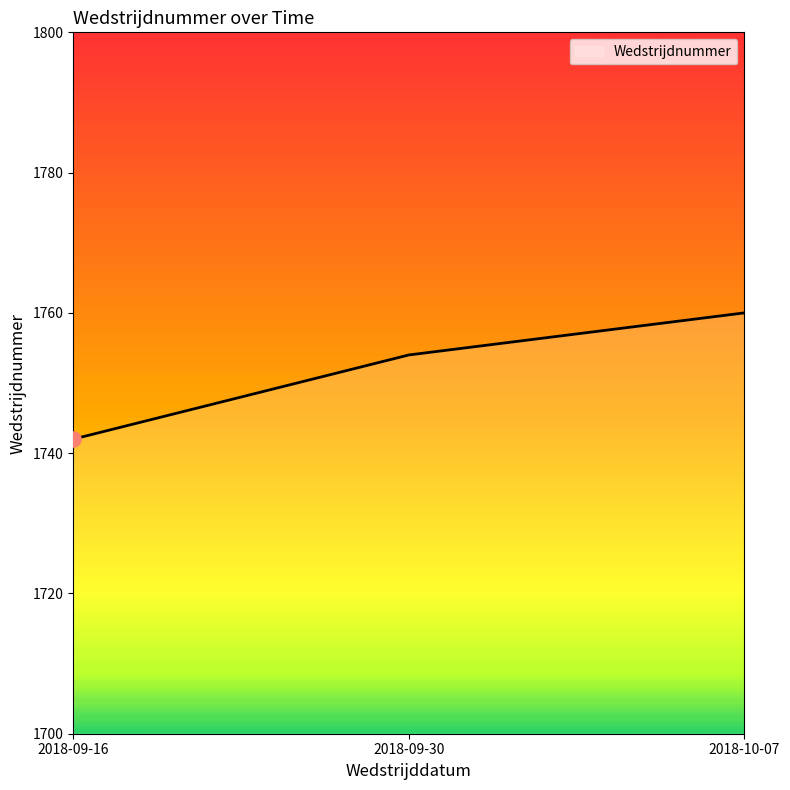

Which has a higher value, 2018-10-07 or 2018-09-30?

2018-10-07